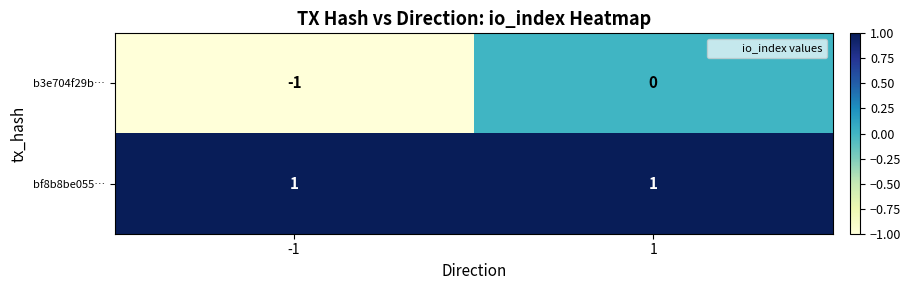

Reading left to right, extract all data points from this chart.

b3e704f29b…: -1	0
bf8b8be055…: 1	1